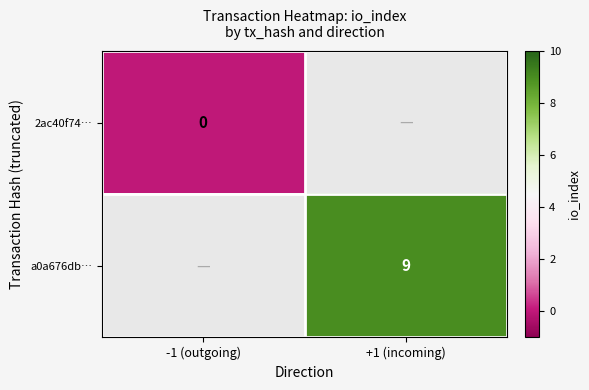

Is it true that a0a676db… equals 15 at +1 (incoming)?

False